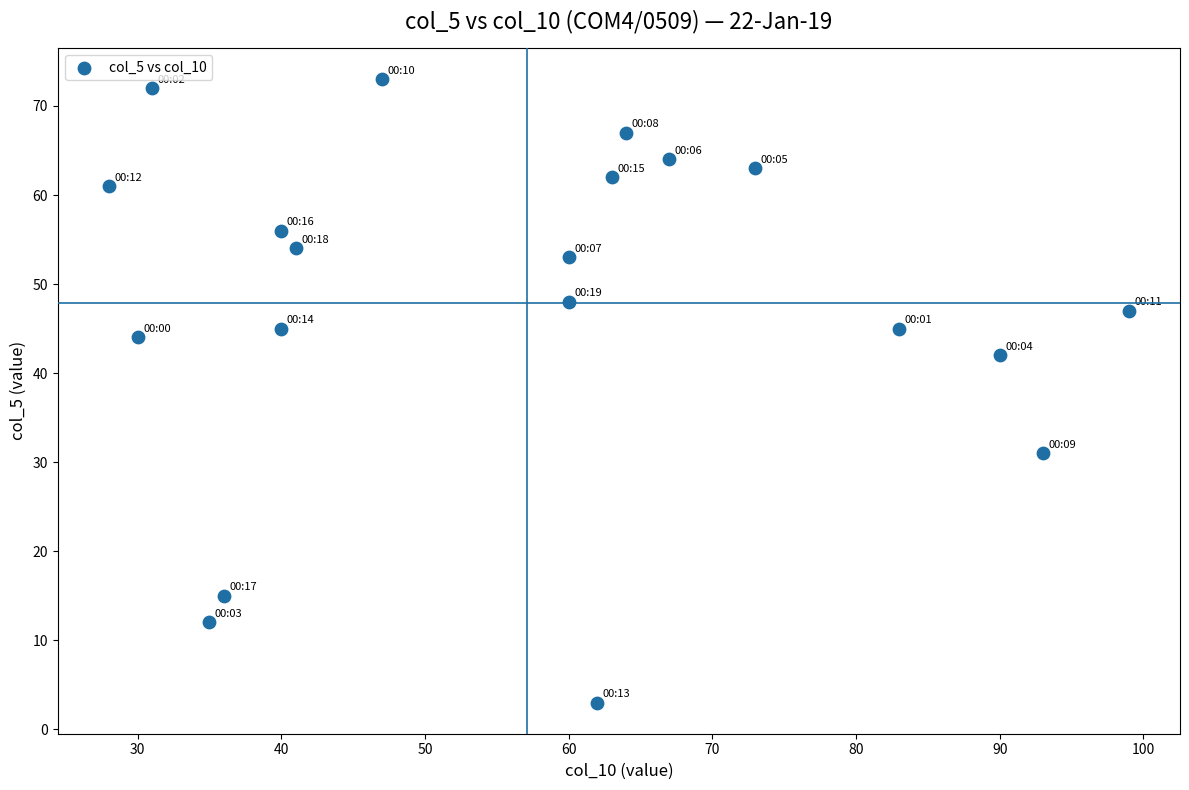

What is the range of X values (max minus min)?

71